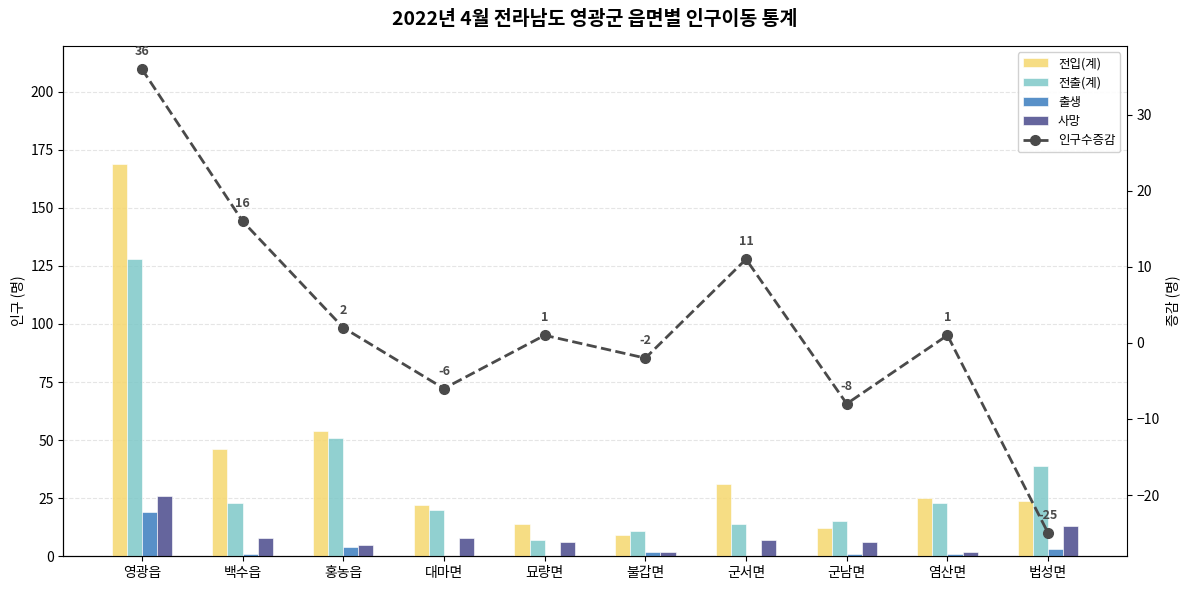

Is the value of 전출(계) at 묘량면 greater than the value of 출생 at 홍농읍?

Yes